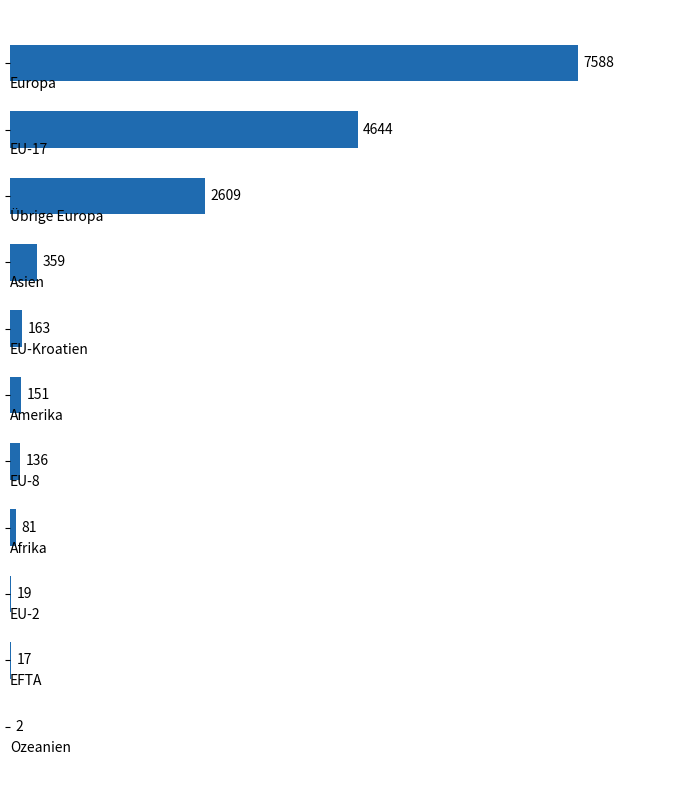

Does the chart contain stacked bars?

No